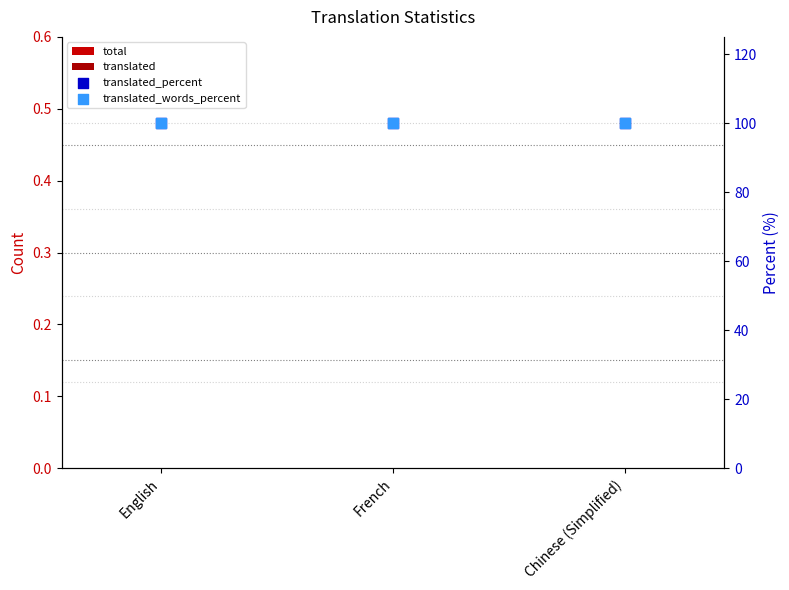

What is the total value across all series at Chinese (Simplified)?

200